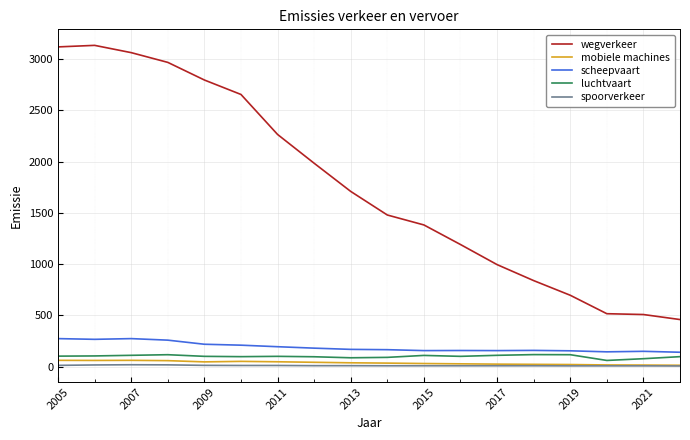

True or false: scheepvaart and wegverkeer cross at least once.

False